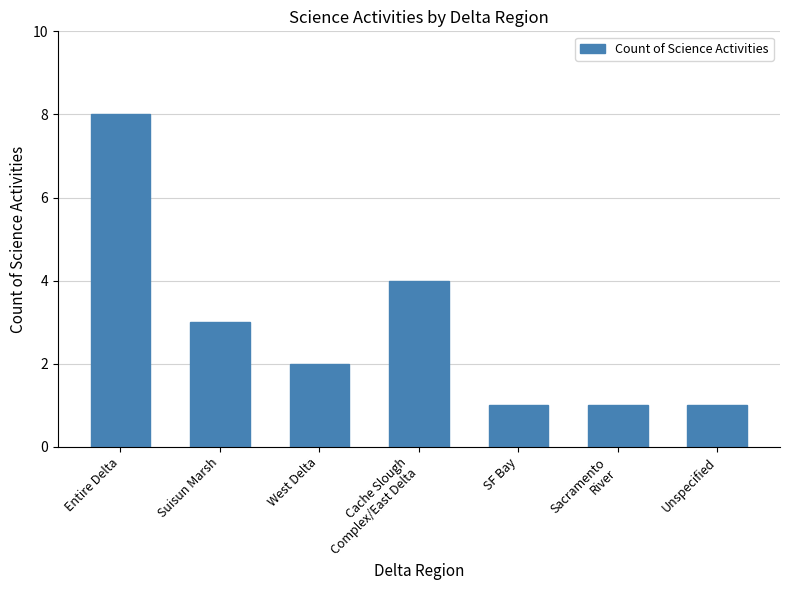

What is the maximum value shown in the chart?

8